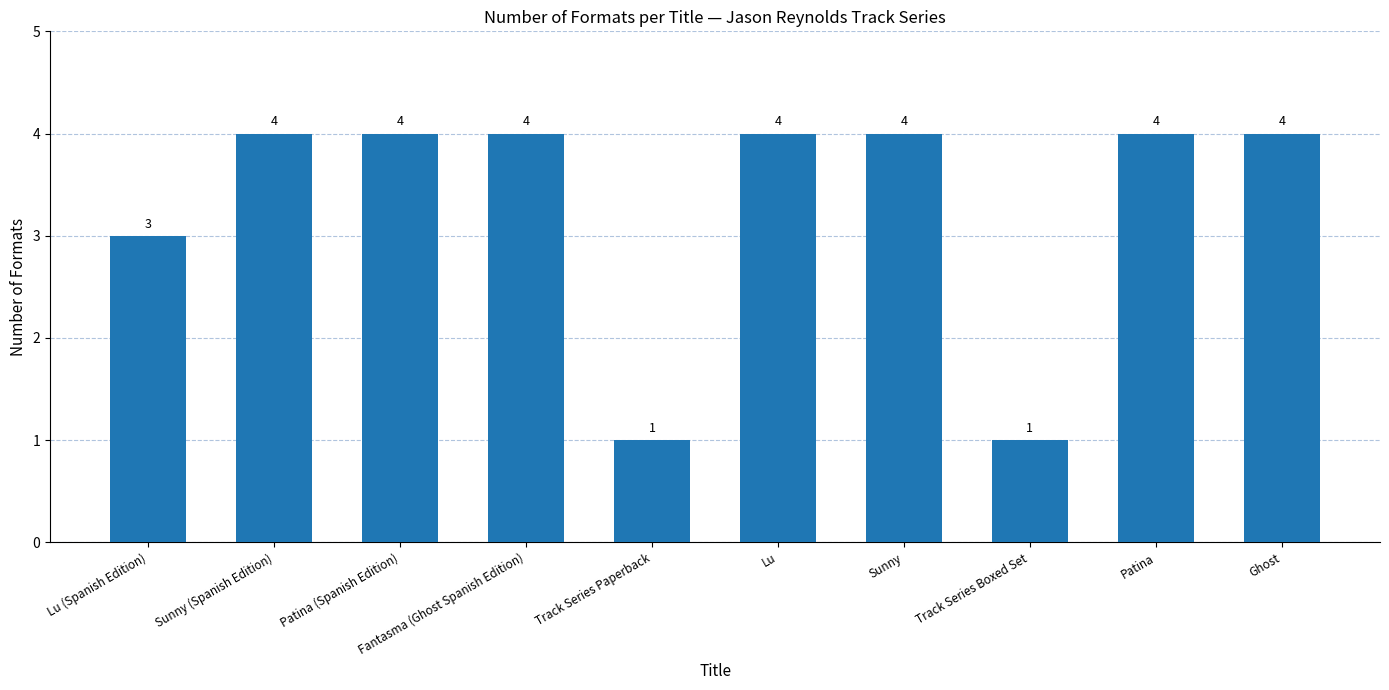

Count the values in the range 3 to 4.

8